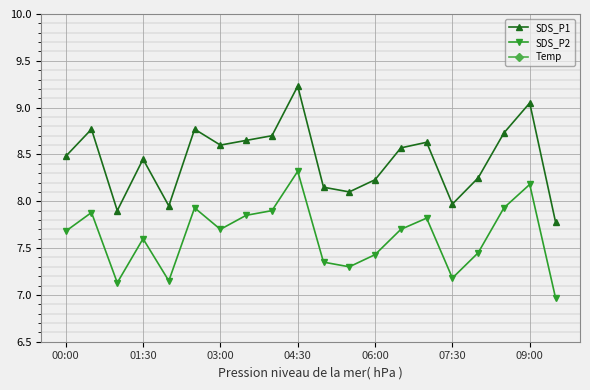

Reading right to left, transcribe all the data shown in this chart.

SDS_P1: 7.8	9.1	8.7	8.2	8.0	8.6	8.6	8.2	8.1	8.2	9.2	8.7	8.7	8.6	8.8	8.0	8.4	7.9	8.8	8.5
SDS_P2: 7.0	8.2	7.9	7.5	7.2	7.8	7.7	7.4	7.3	7.3	8.3	7.9	7.8	7.7	7.9	7.2	7.6	7.1	7.9	7.7
Temp: 14.9	14.9	14.9	15.0	15.0	15.0	15.0	15.0	15.0	15.0	15.0	15.0	15.1	15.1	15.1	15.1	15.1	15.1	15.1	15.2